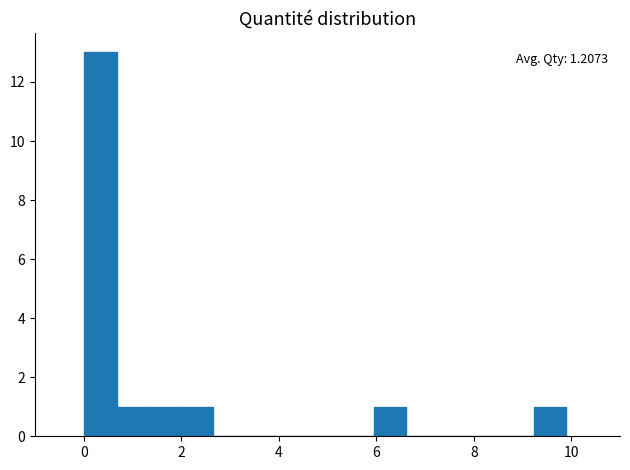

Read against the x-axis, roughly where is the centre of the tallest bar?

0.4